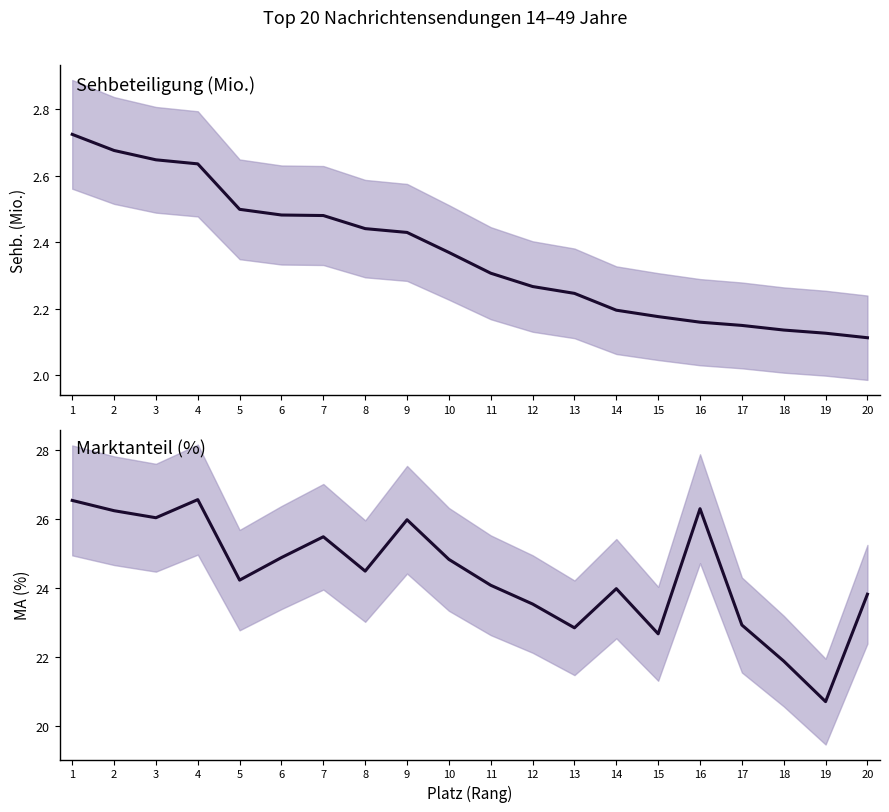

The MA (%) series shows 26.0 at 3. True or false?

True